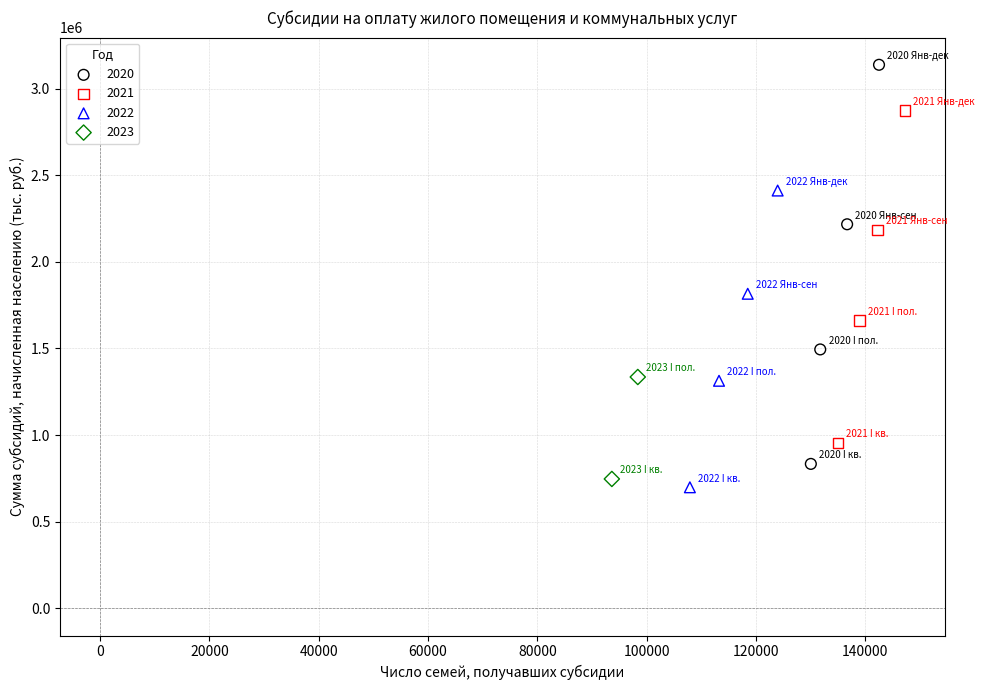

Which series reaches the maximum Y coordinate?

2020